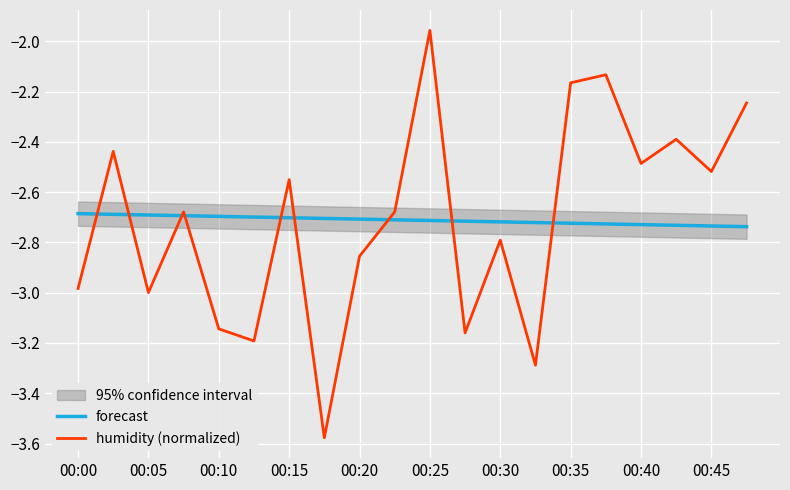

Reading right to left, what are all the values shown in this chart?

forecast: -2.7	-2.7	-2.7	-2.7	-2.7	-2.7	-2.7	-2.7	-2.7	-2.7	-2.7	-2.7	-2.7	-2.7	-2.7	-2.7	-2.7	-2.7	-2.7	-2.7
humidity (normalized): -2.2	-2.5	-2.4	-2.5	-2.1	-2.2	-3.3	-2.8	-3.2	-2.0	-2.7	-2.9	-3.6	-2.6	-3.2	-3.1	-2.7	-3.0	-2.4	-3.0